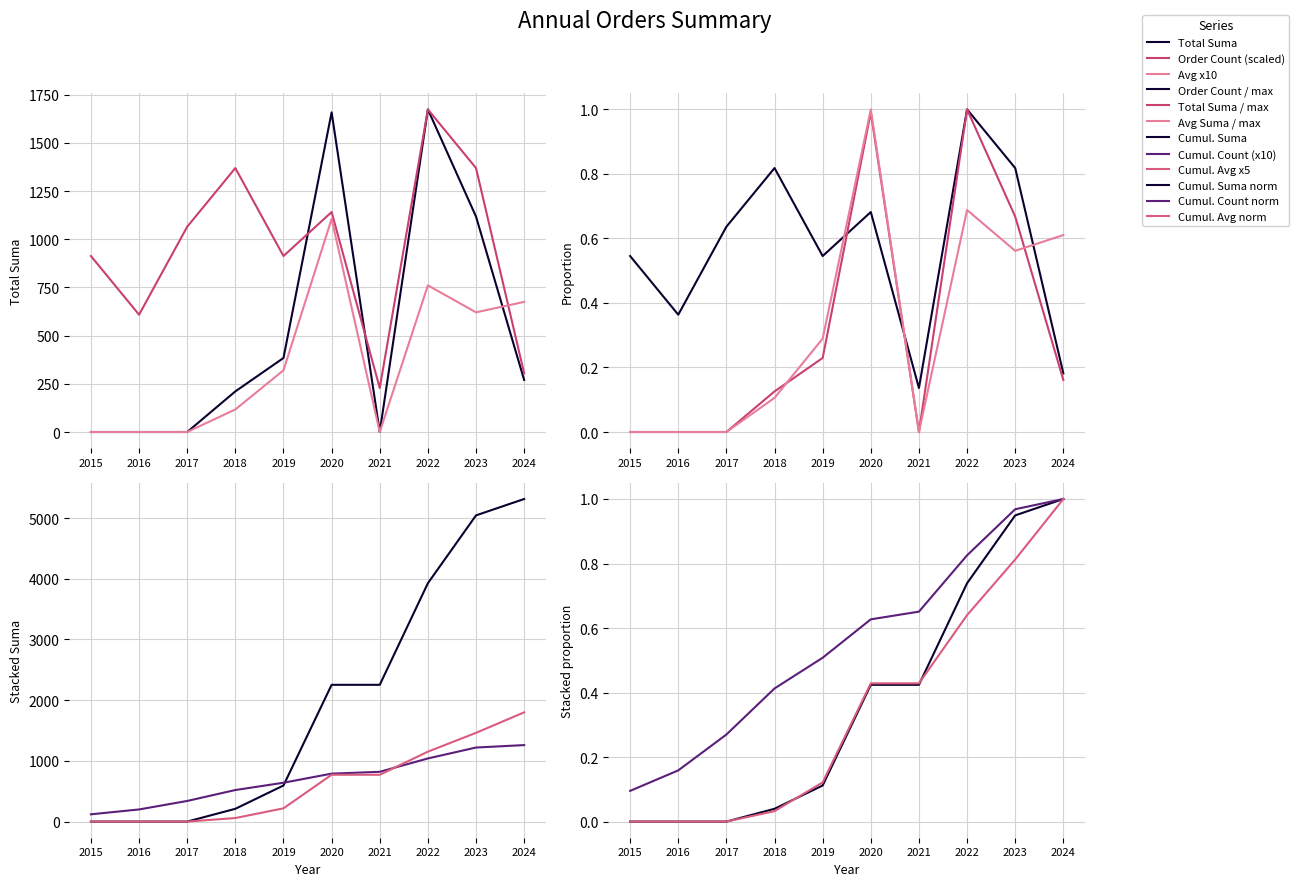

What is the difference between the values at 2016 and 2024?

270.0